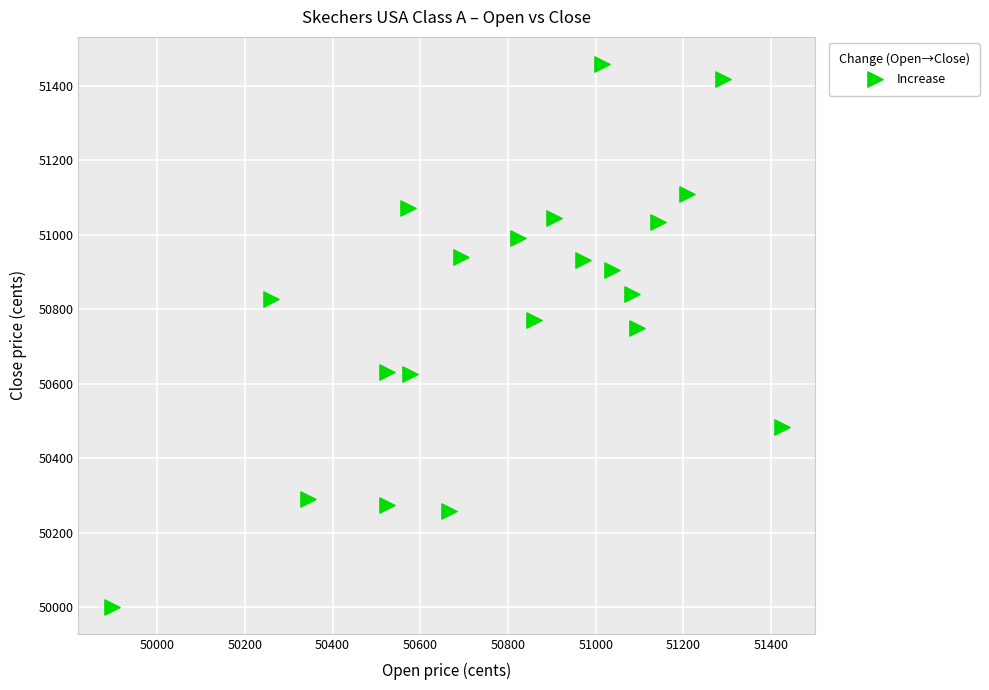

What Y value in the scatter plot is closest to 50730?

50749